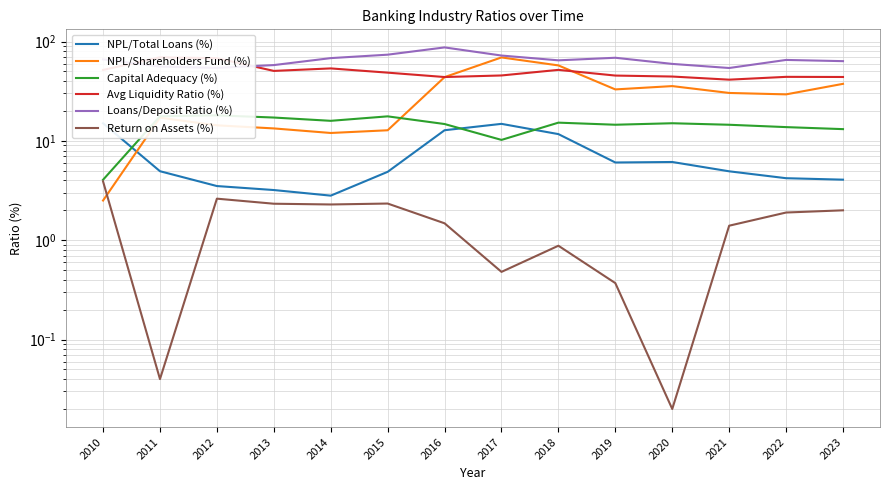

What is the difference between the maximum and second lowest values in the Return on Assets (%) series?

3.9